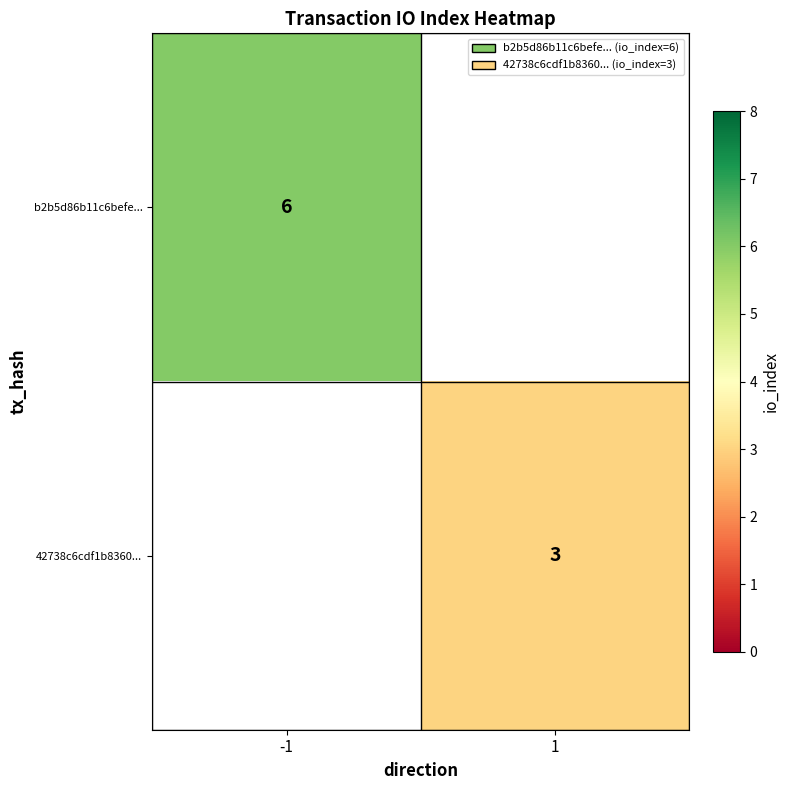

Count the number of data series in this chart.

2